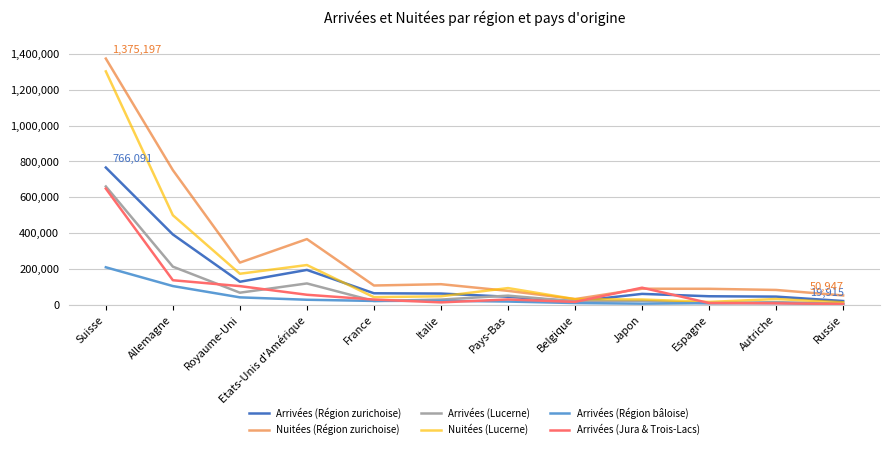

Does the chart have visible grid lines?

Yes